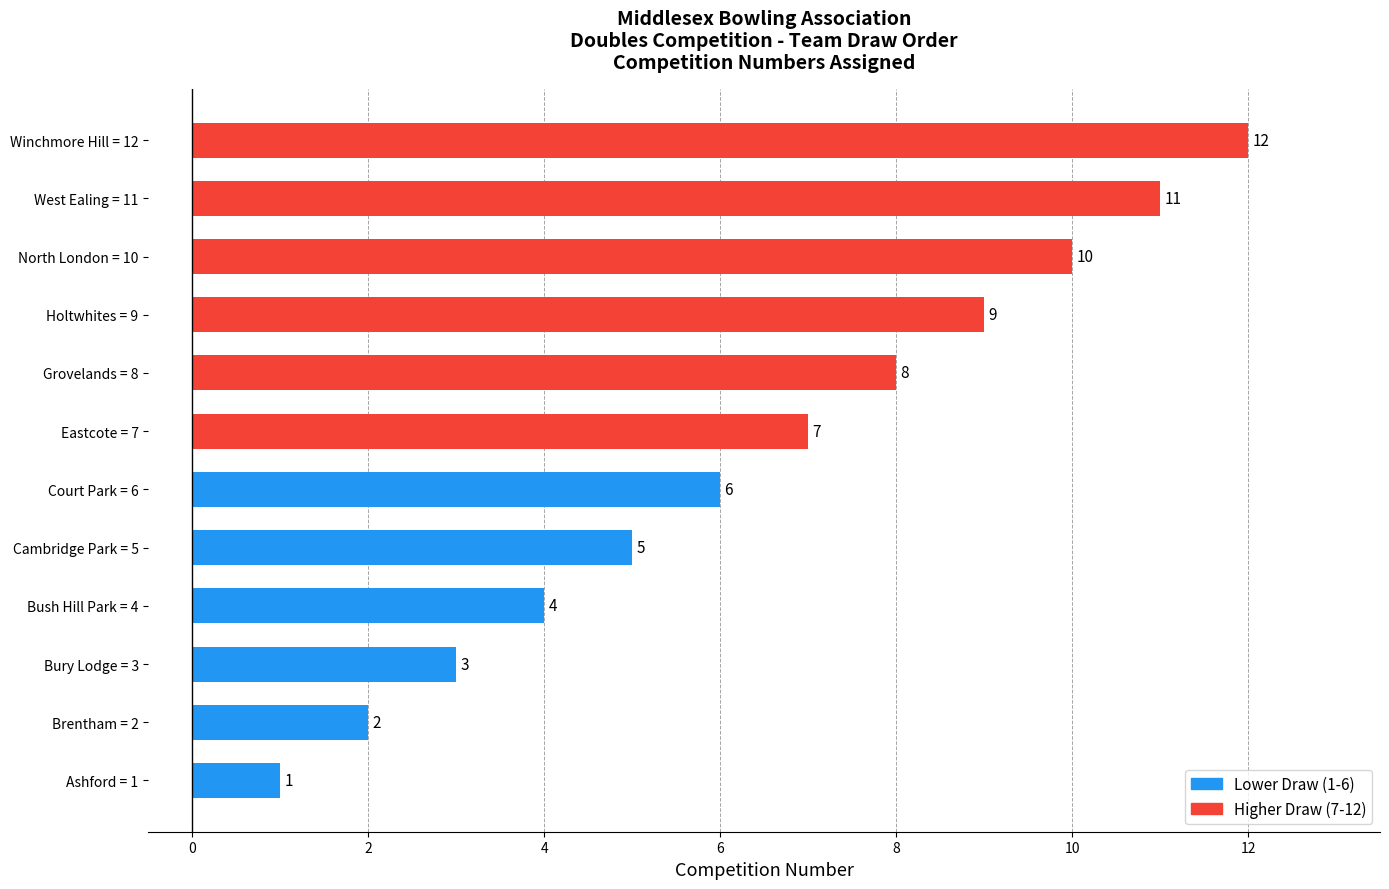

What is the difference between the maximum and minimum values?

11